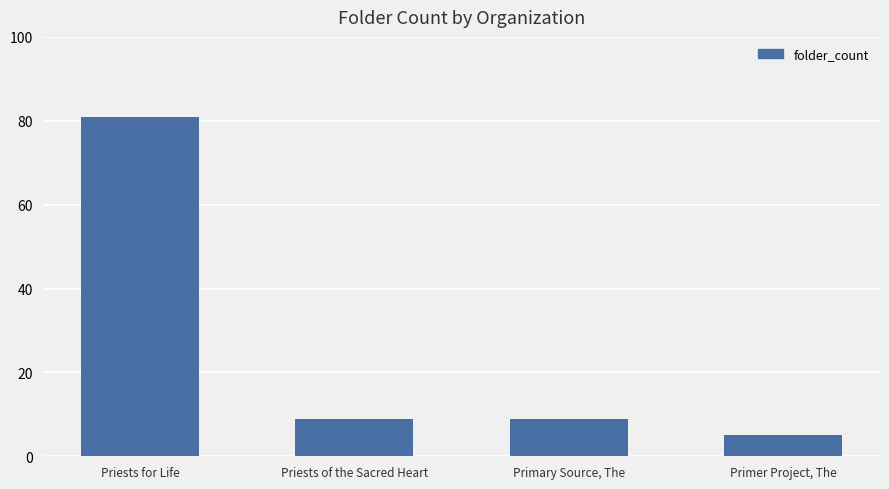

What is the average value?

26